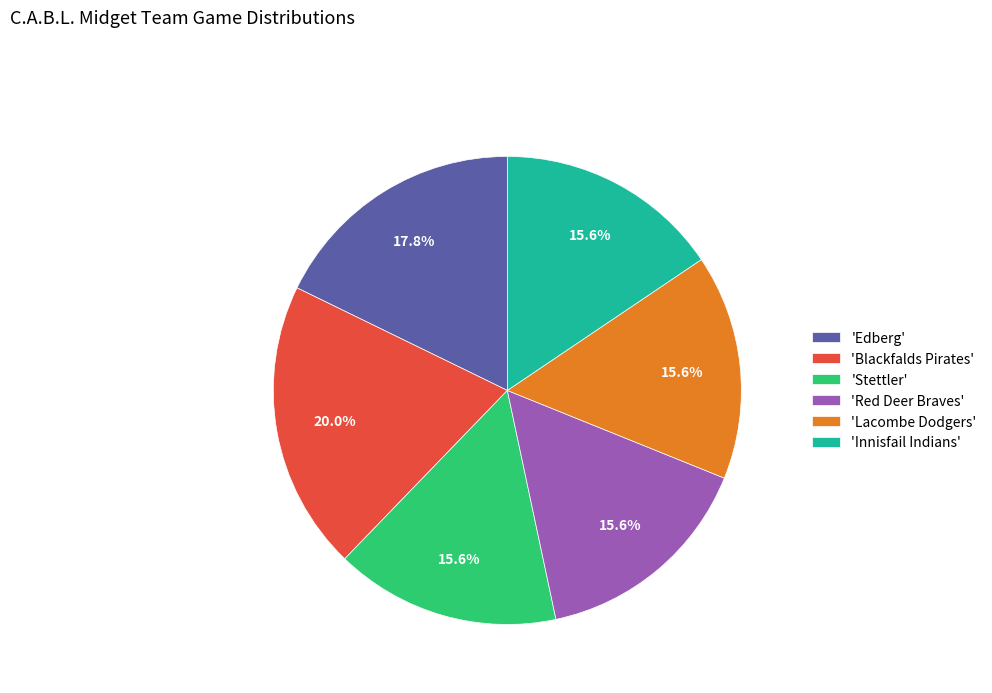

Does any single category account for the majority?

No